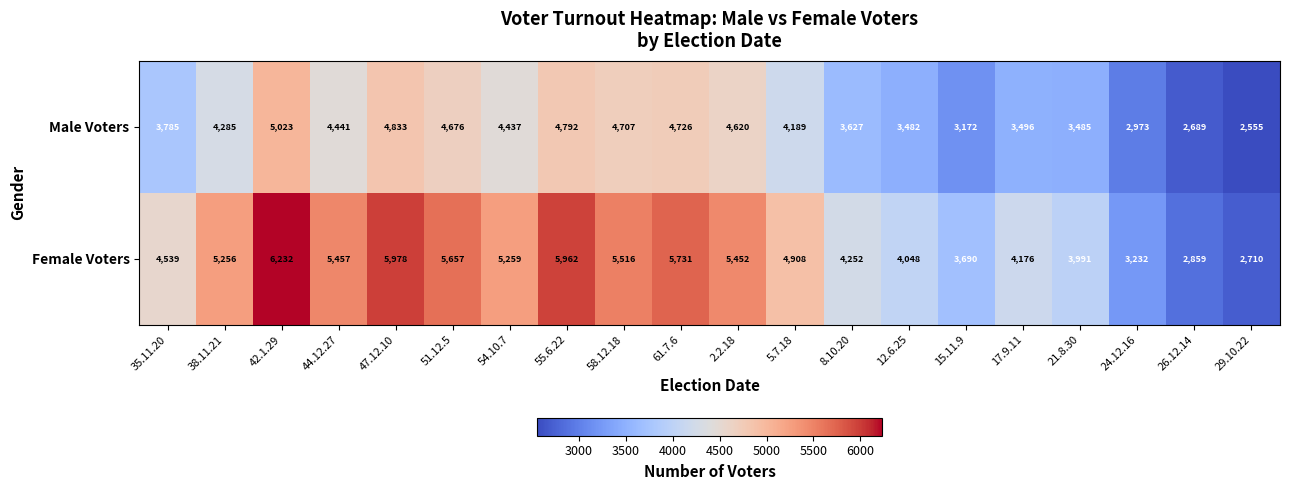

What is the maximum value shown in the chart?

6232